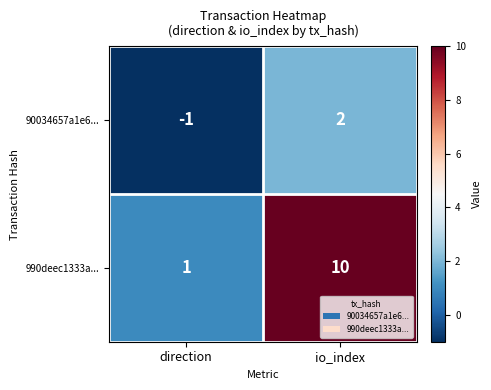

Which label corresponds to the largest value in the chart?

io_index